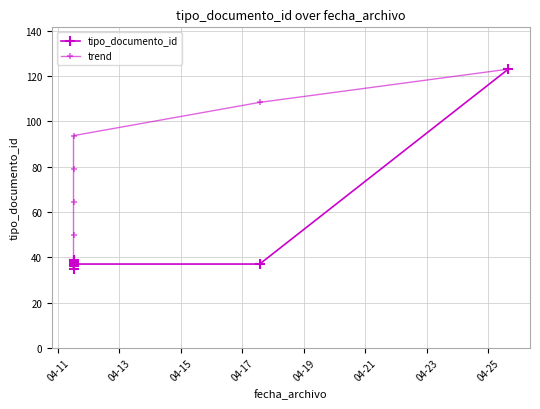

At how many categories does at least one series exceed 39?

6